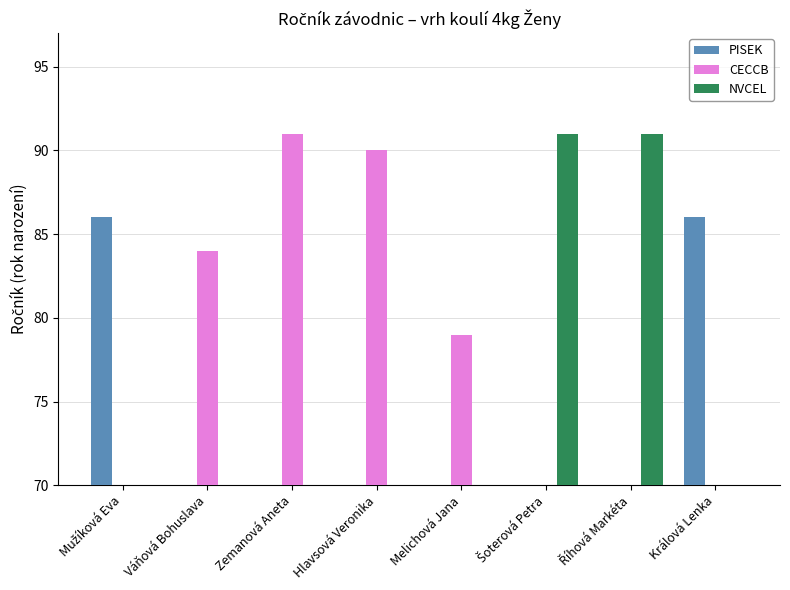

Is it true that CECCB equals 134 at Zemanová Aneta?

False